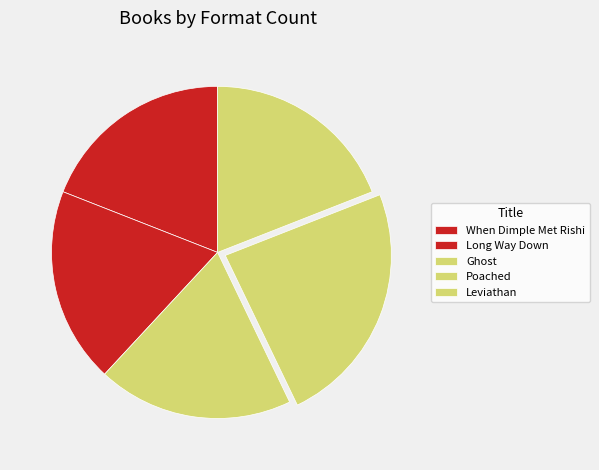

Does any single category account for the majority?

No